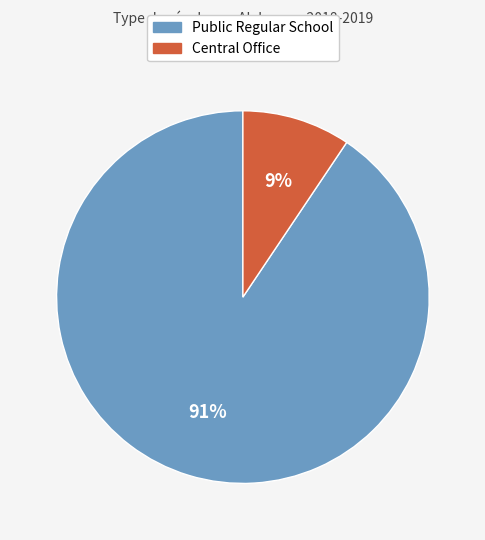

How many slices are in this pie chart?

2